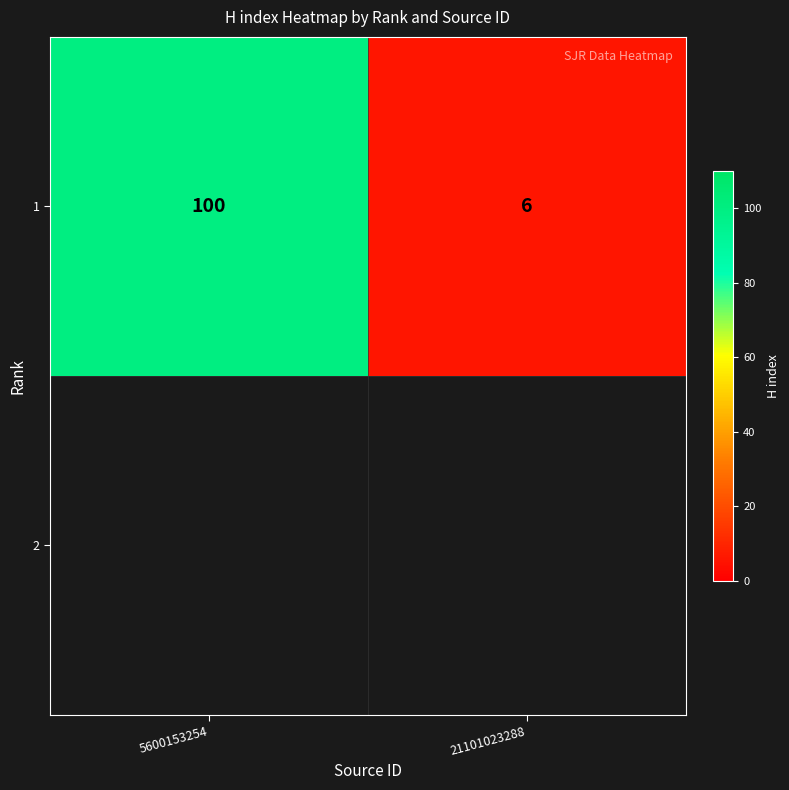

Reading left to right, what are all the values shown in this chart?

5600153254=100	21101023288=6